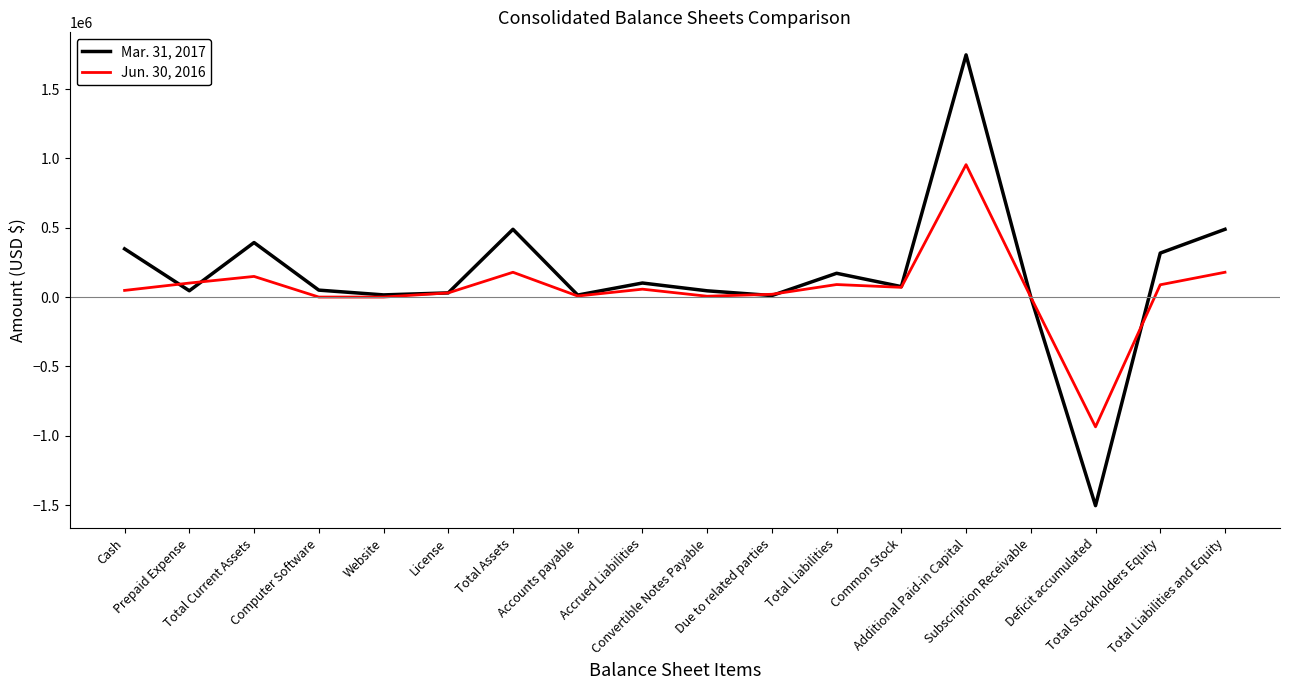

At which category does Jun. 30, 2016 reach its first local peak?

Total Current Assets